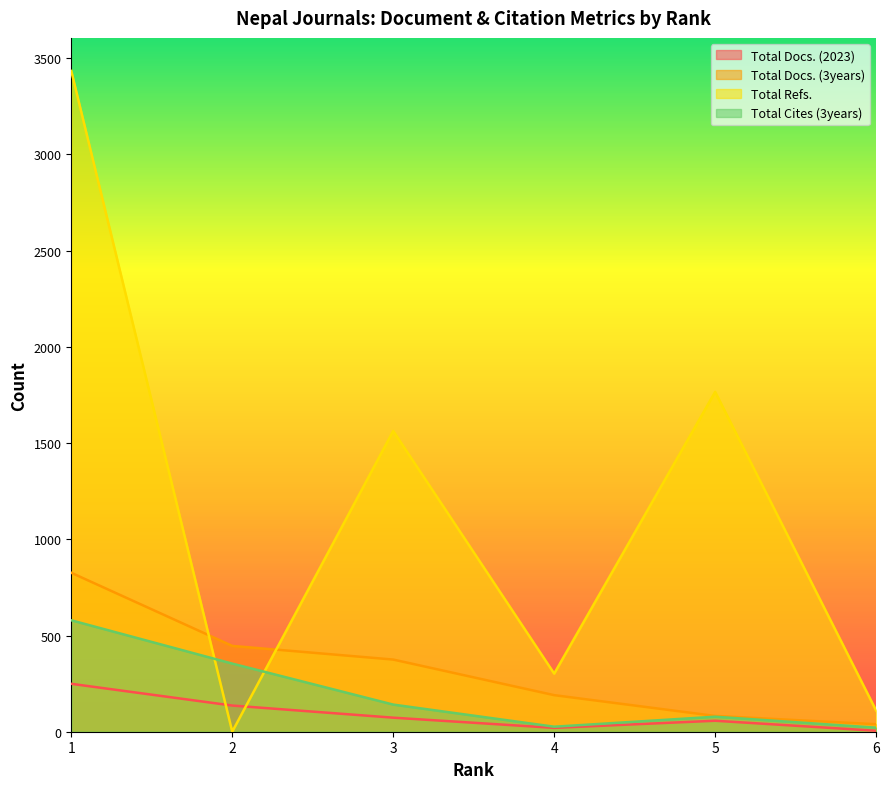

After their last crossing, which series has the higher values: Total Refs. or Total Cites (3years)?

Total Refs.